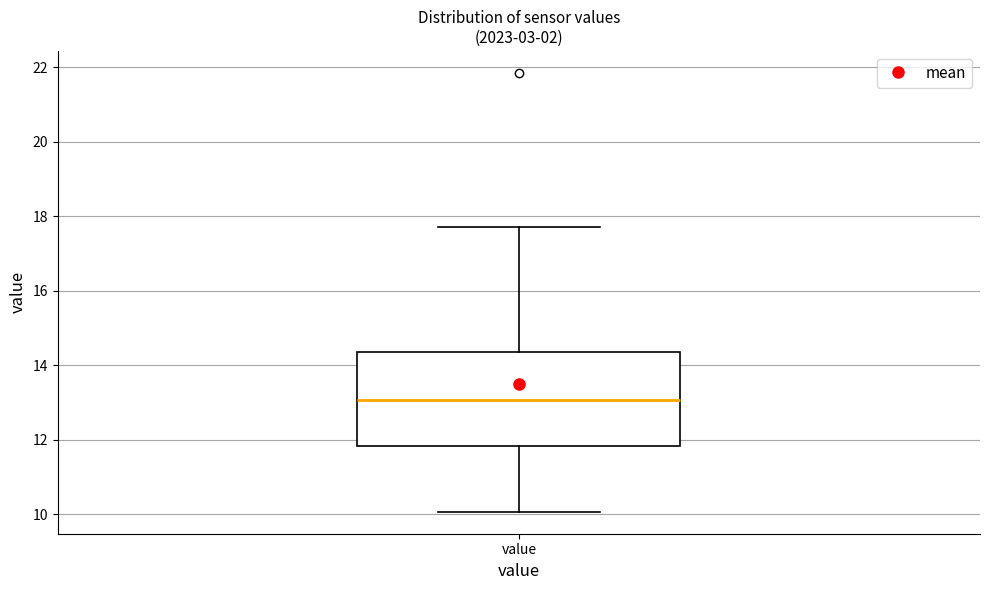

Read this box plot against the y-axis: the position of the median line, the range covered by the box, and the ends of both whiskers. The values are not printed on the chart, so give them approximately, as read against the axis.

median 13.0, box 11.8 to 14.4, whiskers 10.0 to 17.8